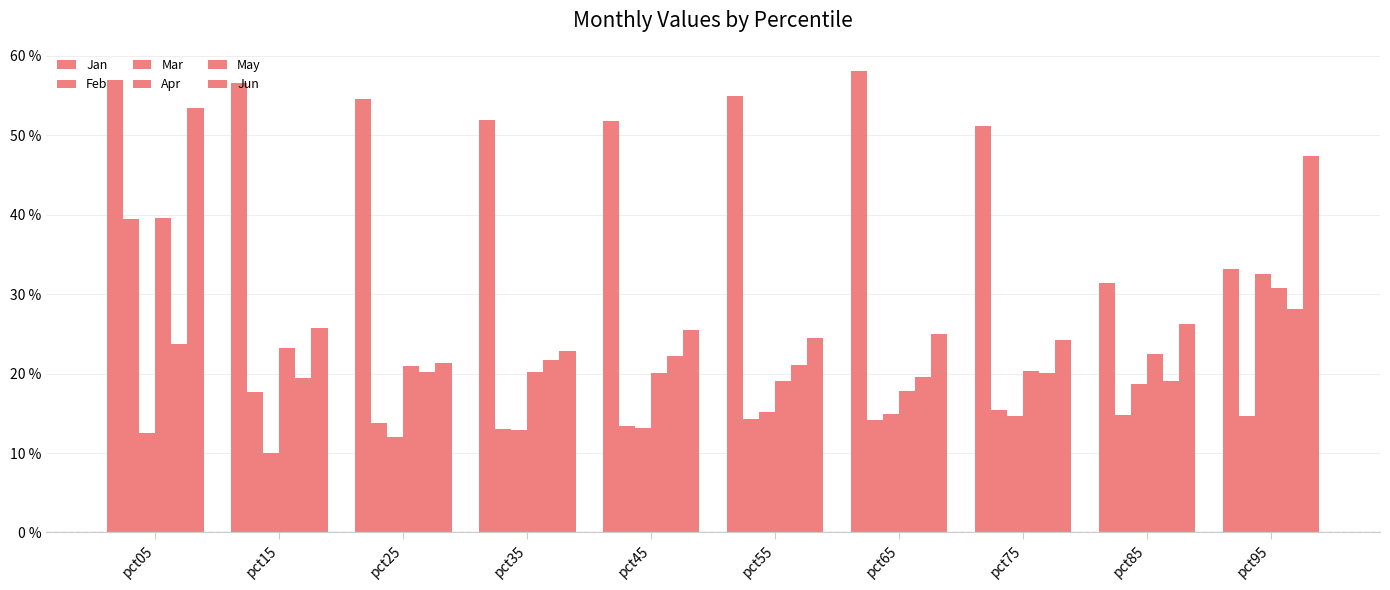

What is the difference between the highest and lowest values at pct25?

0.4